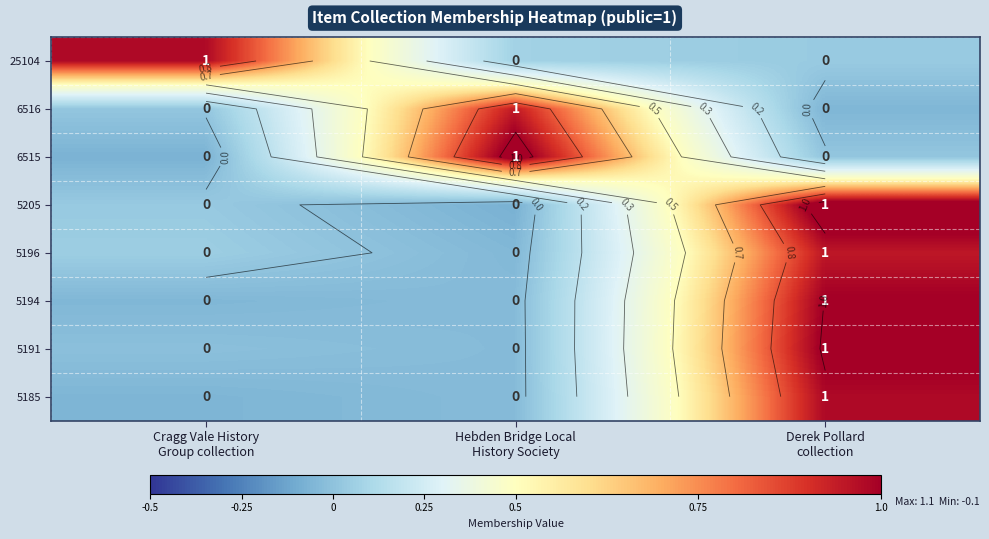

How many data points in 5191 are above 0?

1